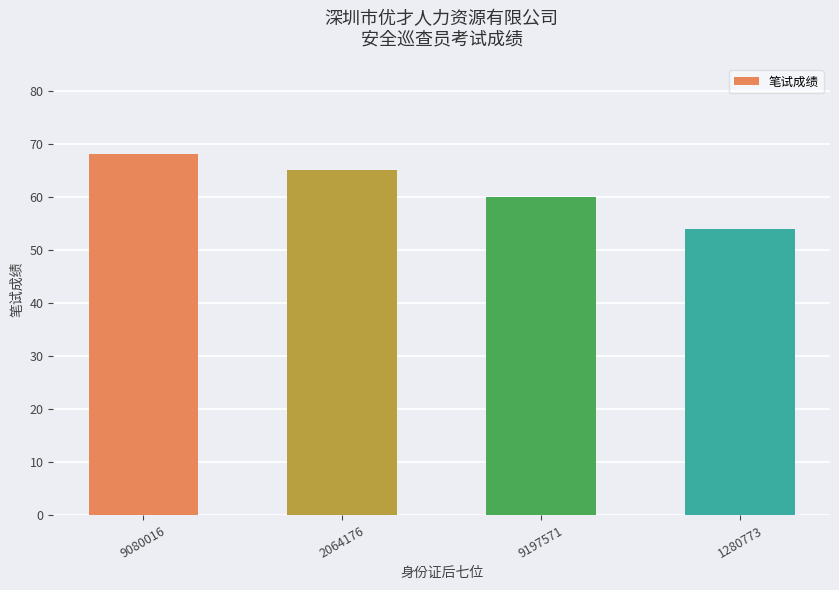

What is the label of the 2nd bar from the left?

2064176